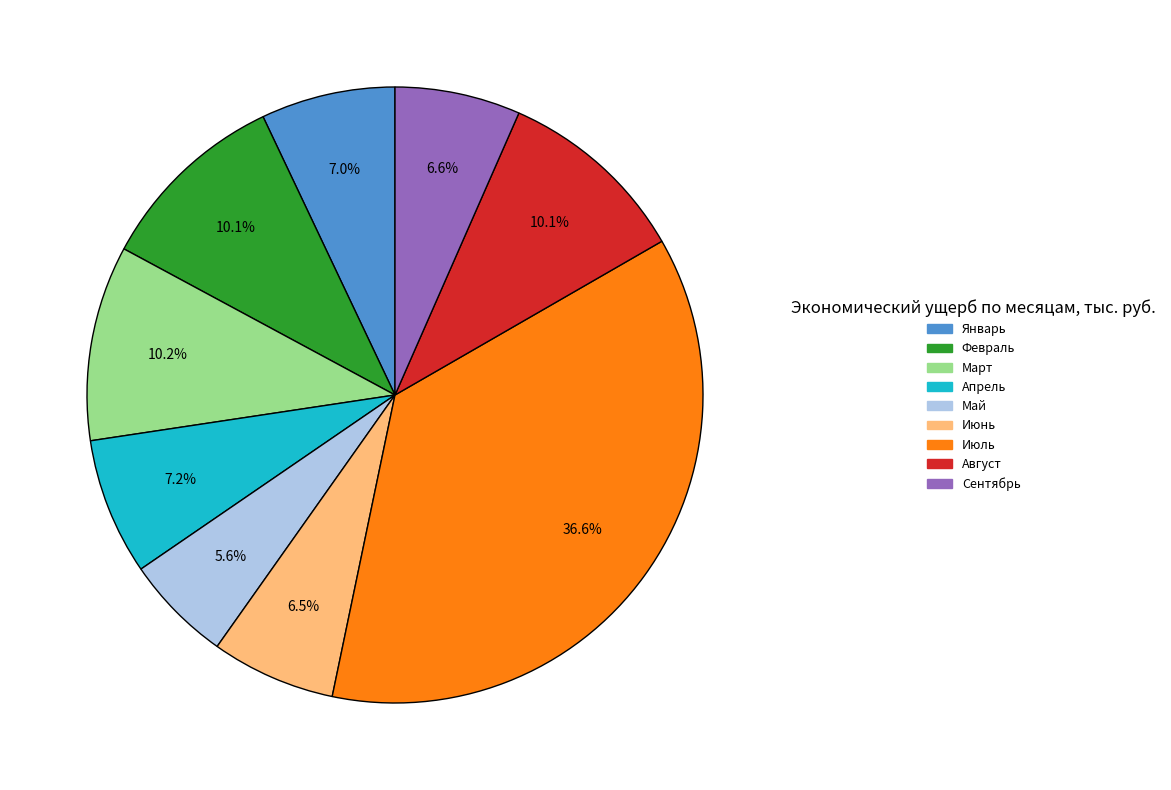

Count the number of slices in the pie.

9